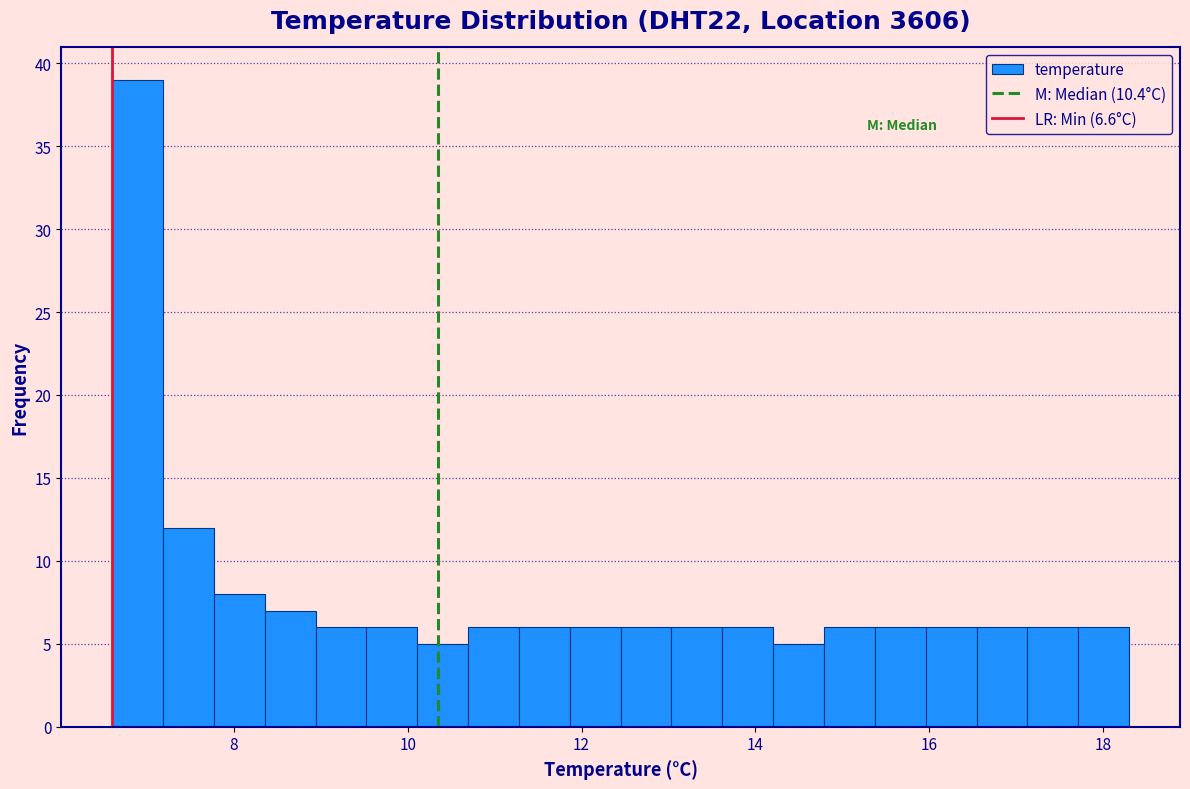

Read against the x-axis, roughly where is the centre of the tallest bar?

6.8